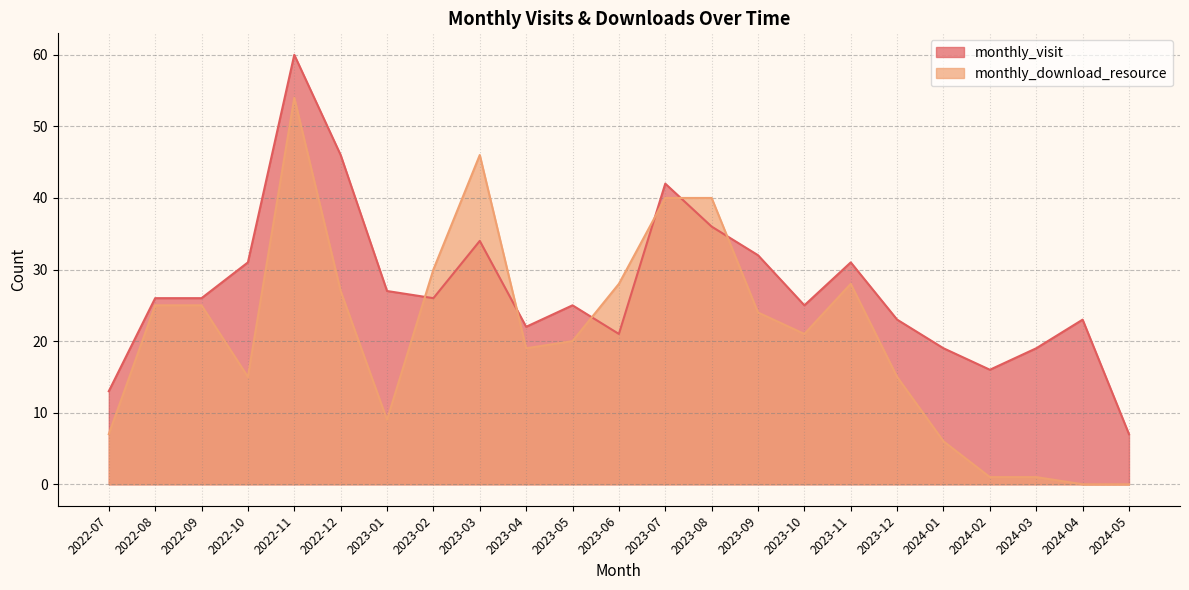

Which series ends up on top after the final intersection of monthly_download_resource and monthly_visit?

monthly_visit